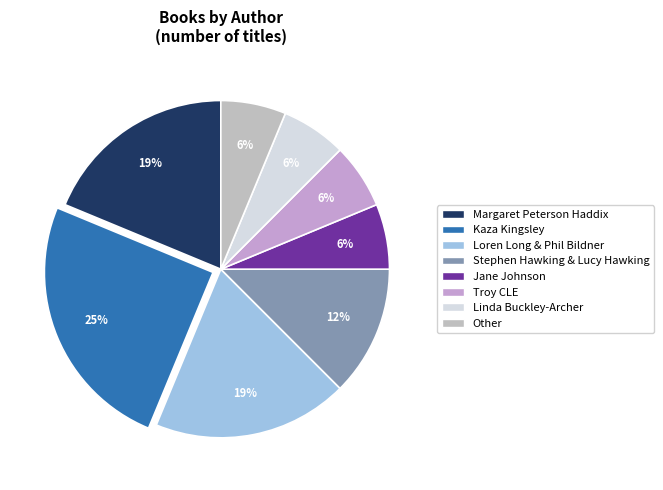

What is the total percentage of Troy CLE and Stephen Hawking & Lucy Hawking?

18.8%